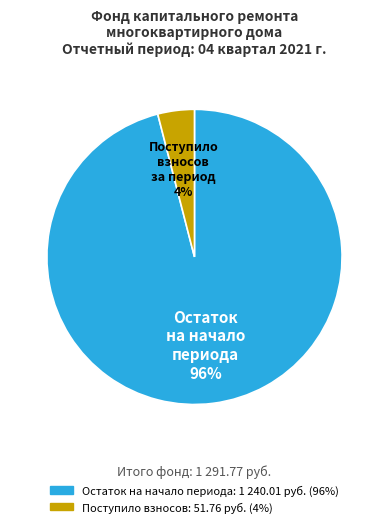

Is there any slice that represents more than half of the pie?

Yes